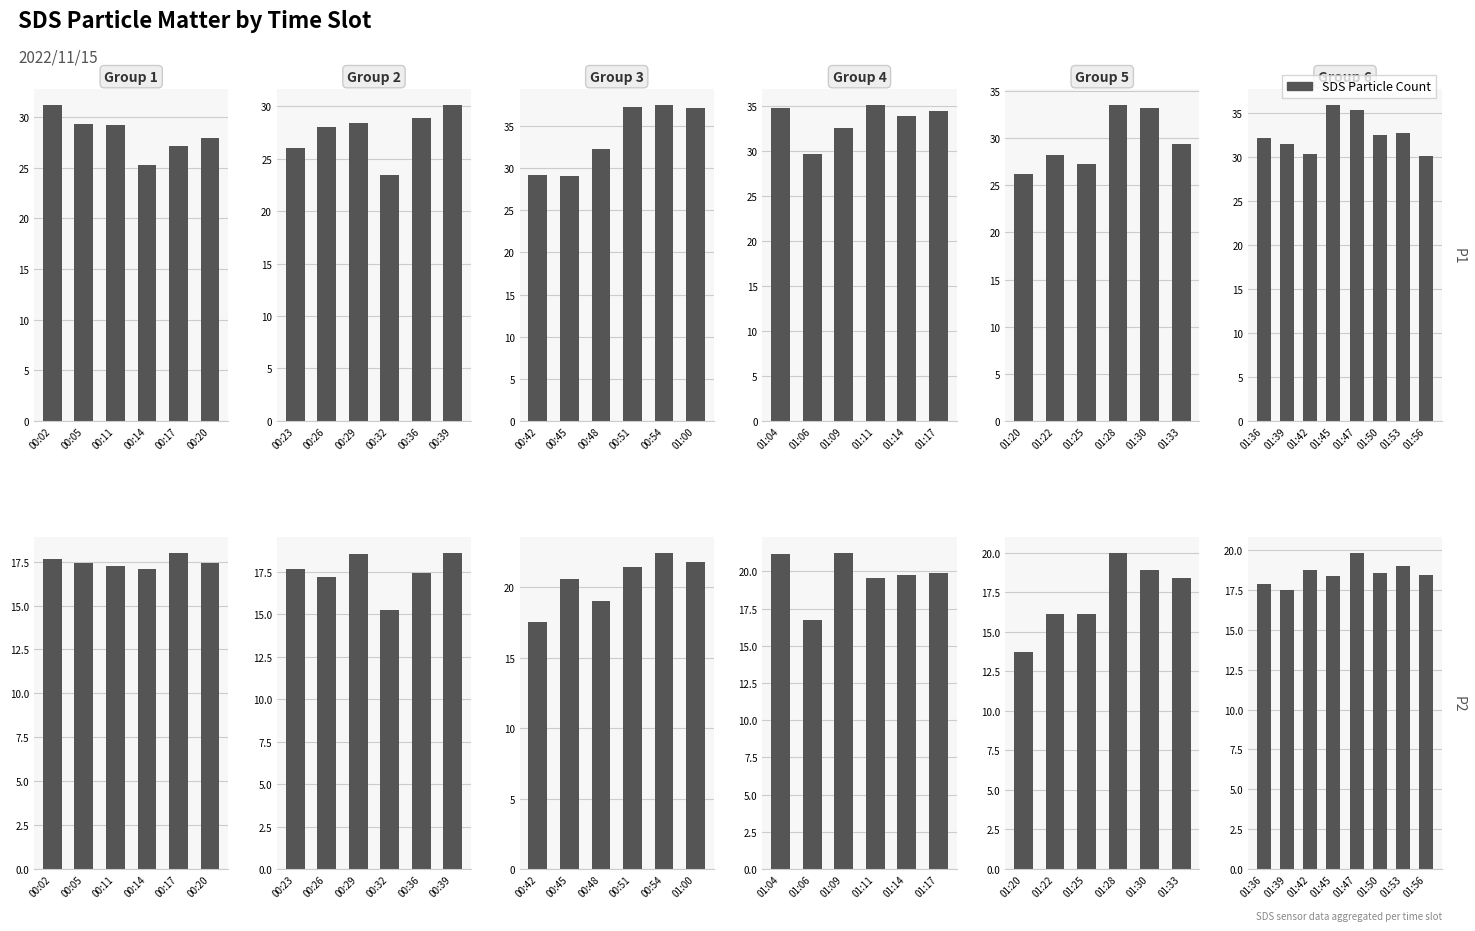

Where is SDS_P2 nearest to the value 18?

00:17